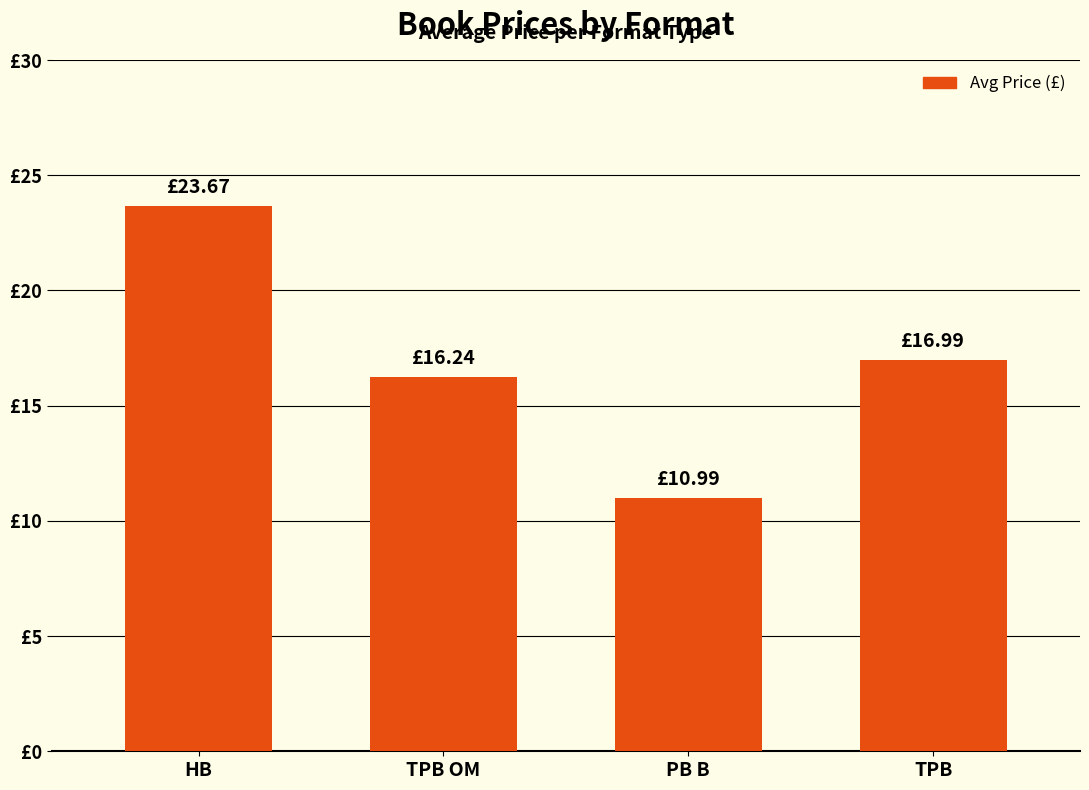

What is the change in value from PB B to TPB?

+6.0